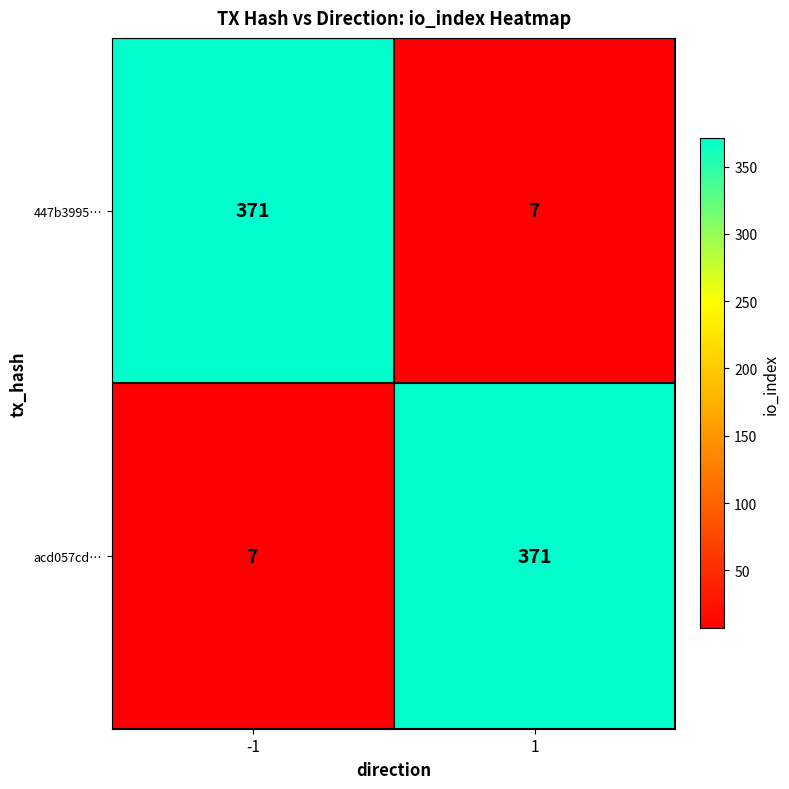

What is the difference between the highest and lowest values at 1?

364